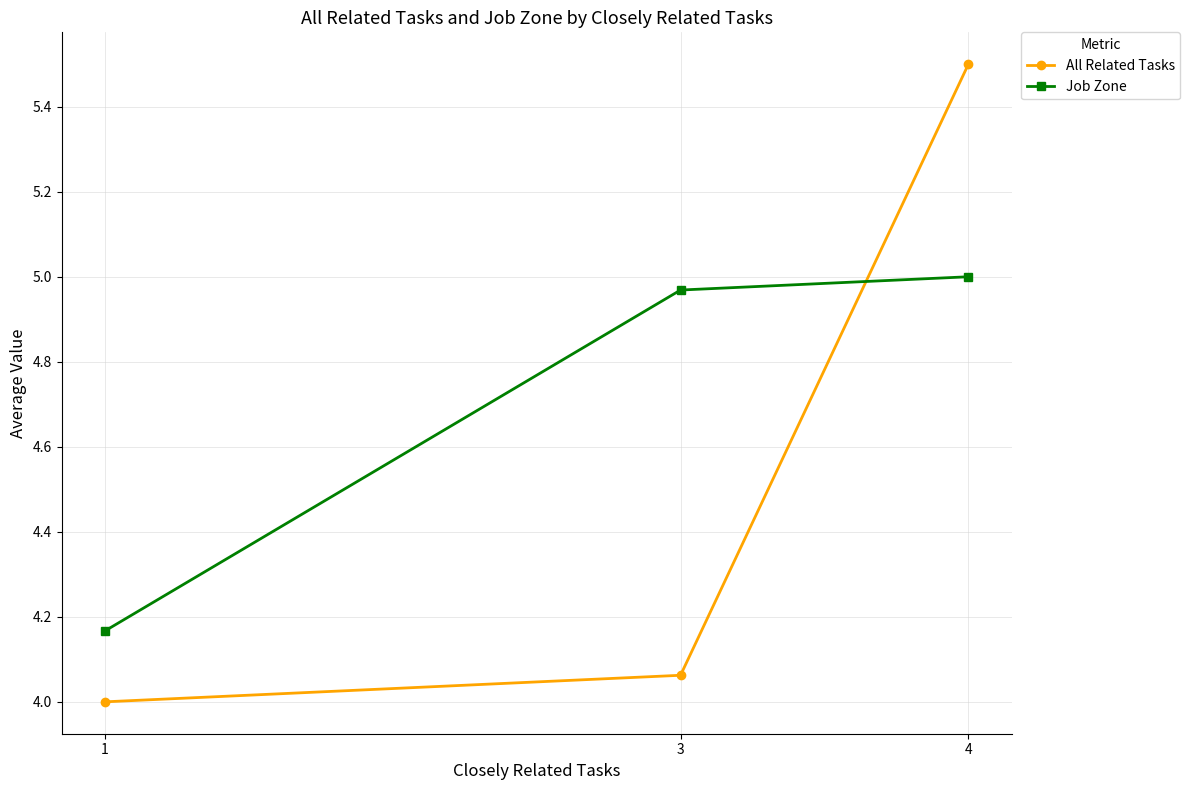

Is it true that All Related Tasks equals 6.6 at 1?

False